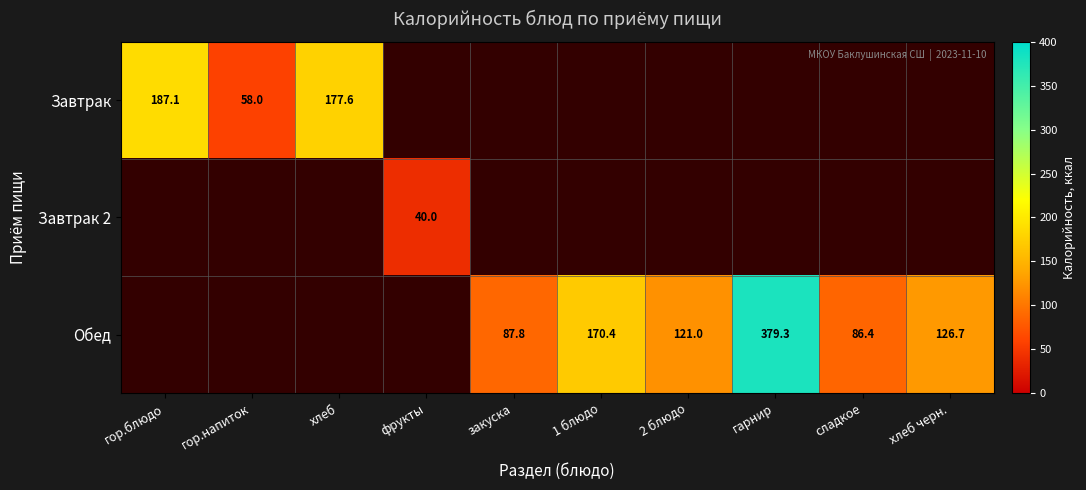

The Обед series shows 79.5 at хлеб черн.. True or false?

False